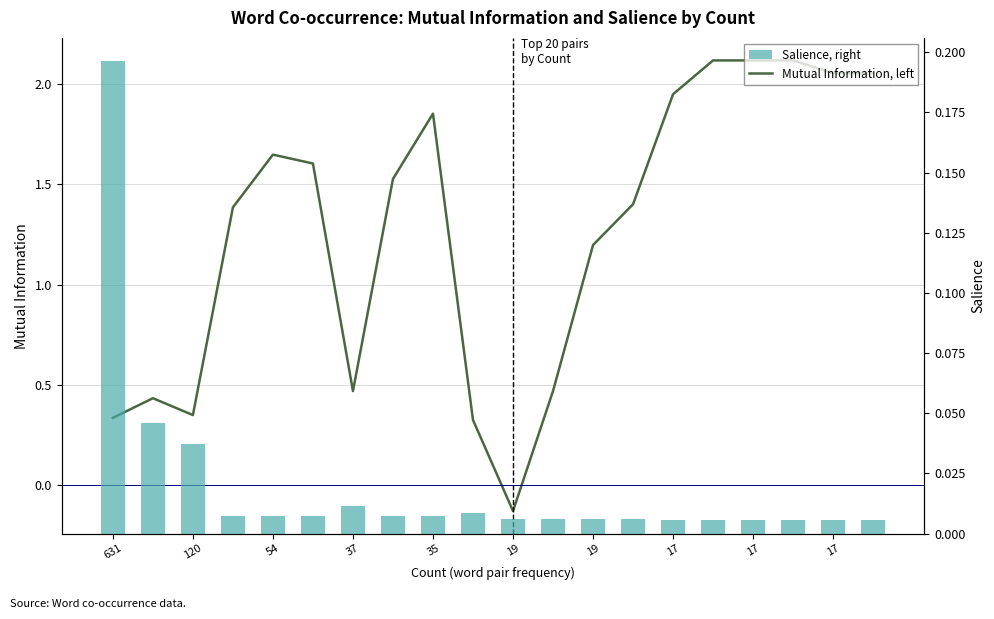

What is the sum of all Mutual Information, left values?

25.3